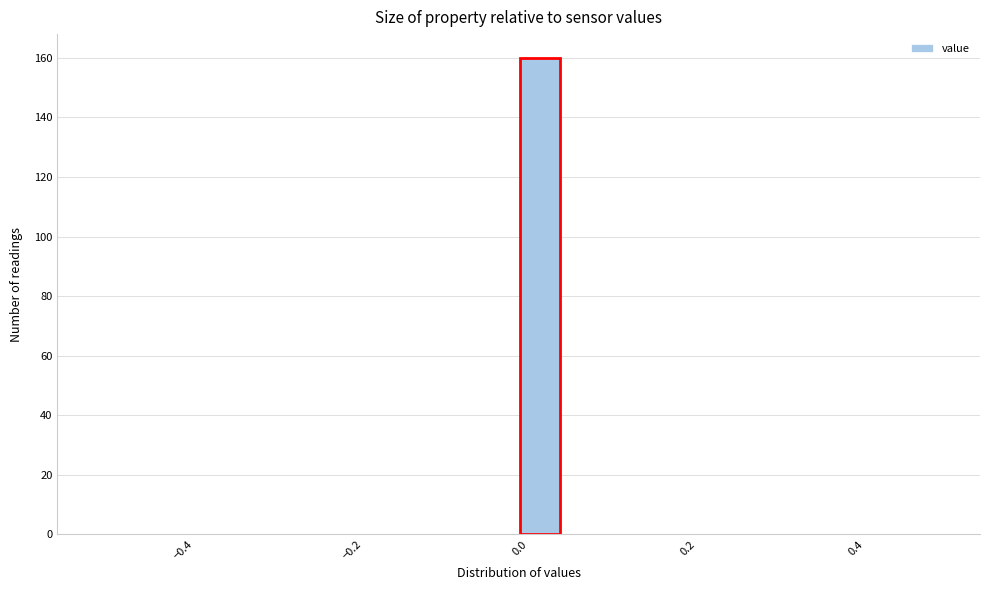

Read against the x-axis, roughly where is the centre of the tallest bar?

0.02